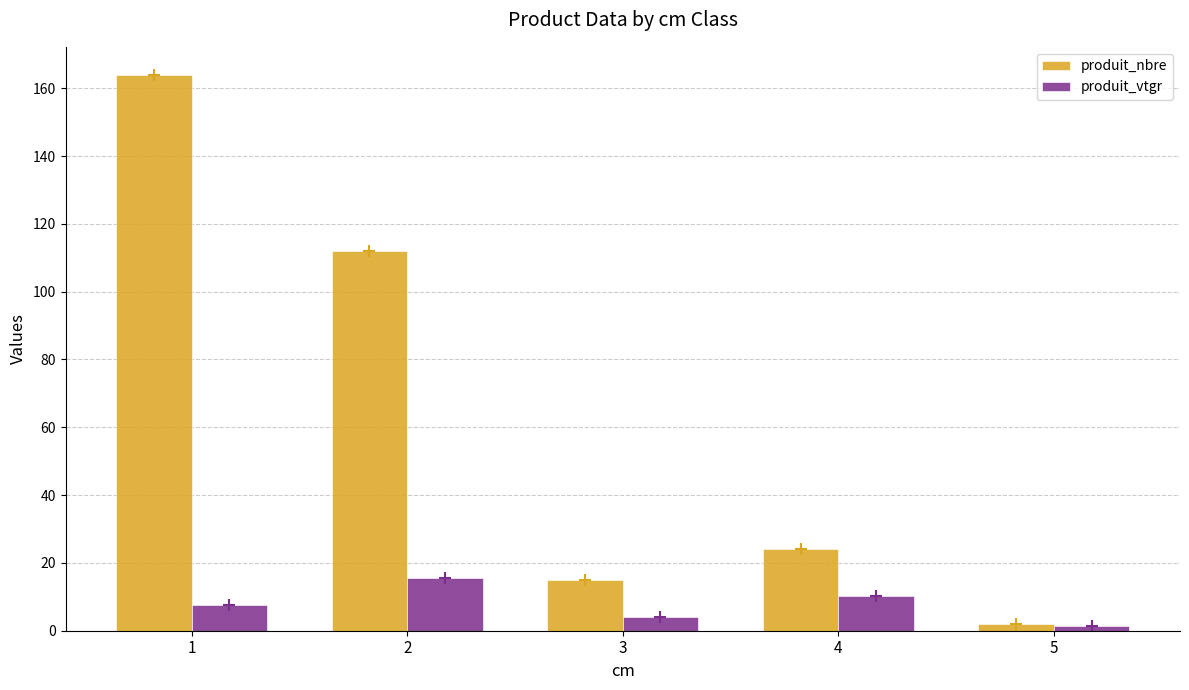

Which category has the highest value in the produit_nbre series?

1